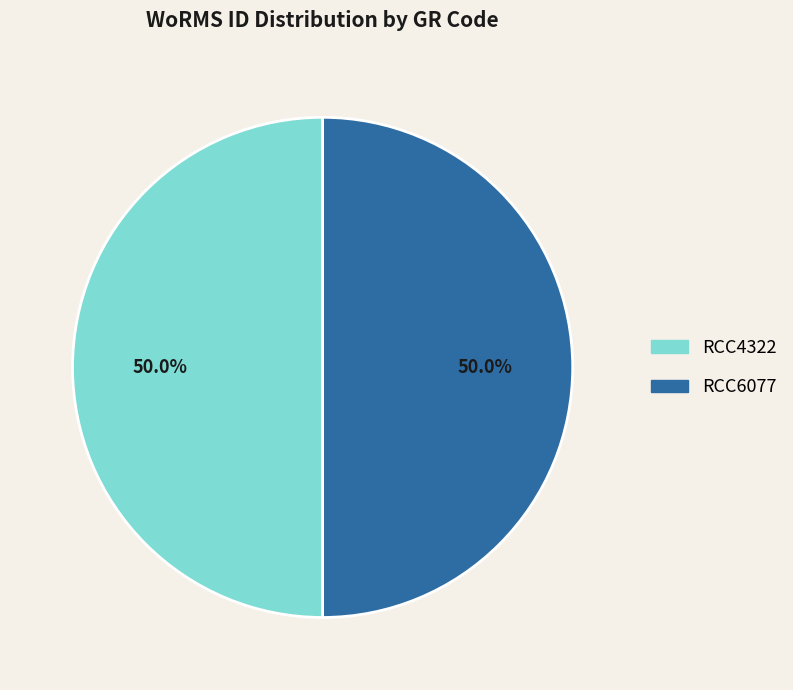

How much of the chart is everything except RCC6077?

50.0%